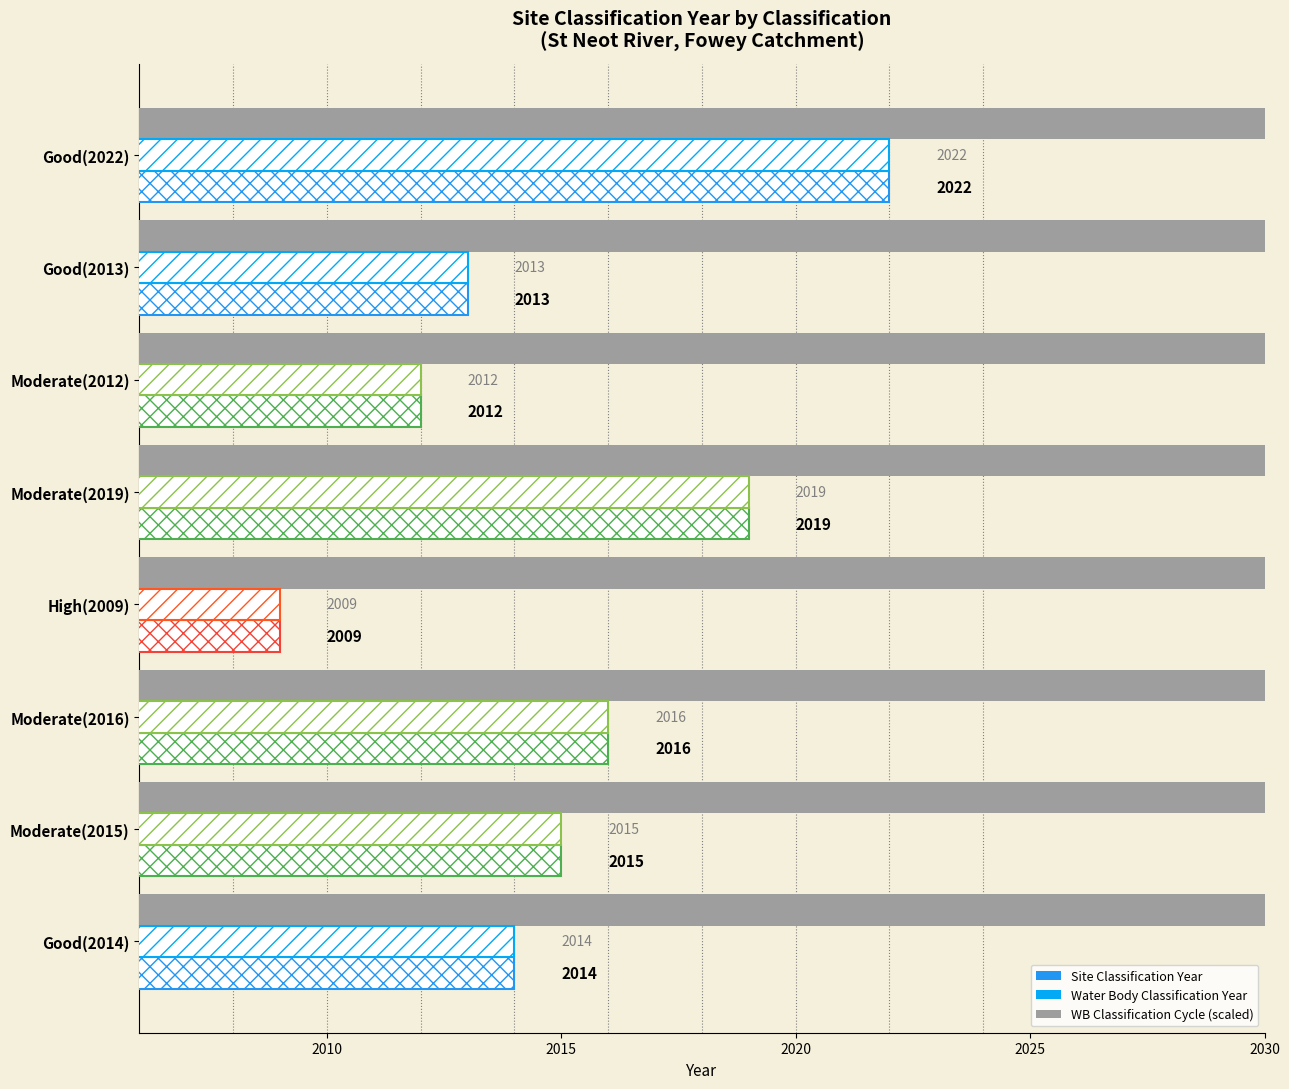

What is the difference between the maximum and minimum values in the Water Body Classification Year series?

13